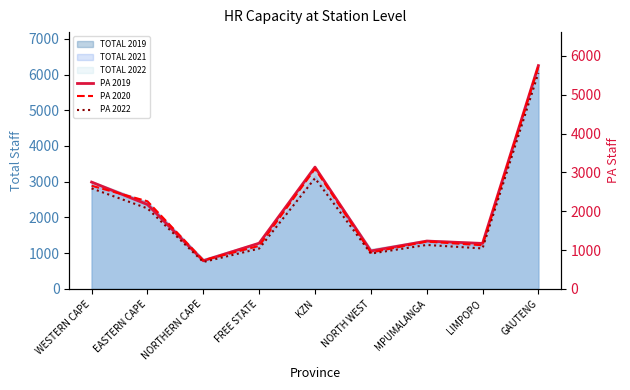

What is the highest value of the PA 2019 series?

5748